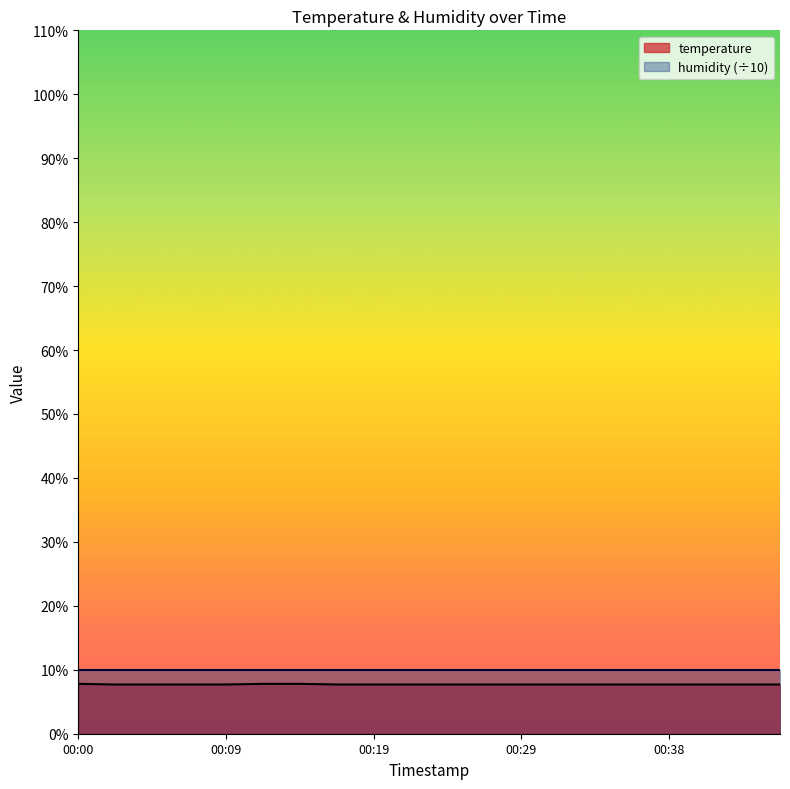

What is the average value?

7.7